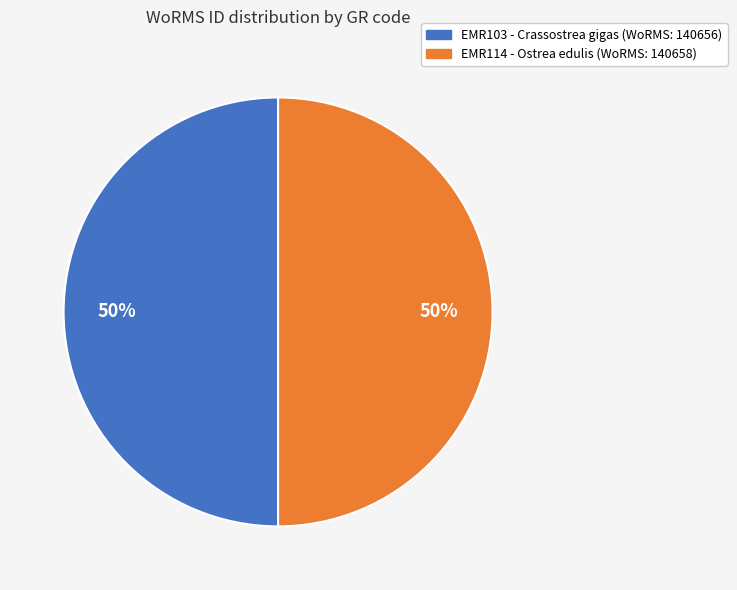

To the nearest percent, what is the average slice percentage?

50%